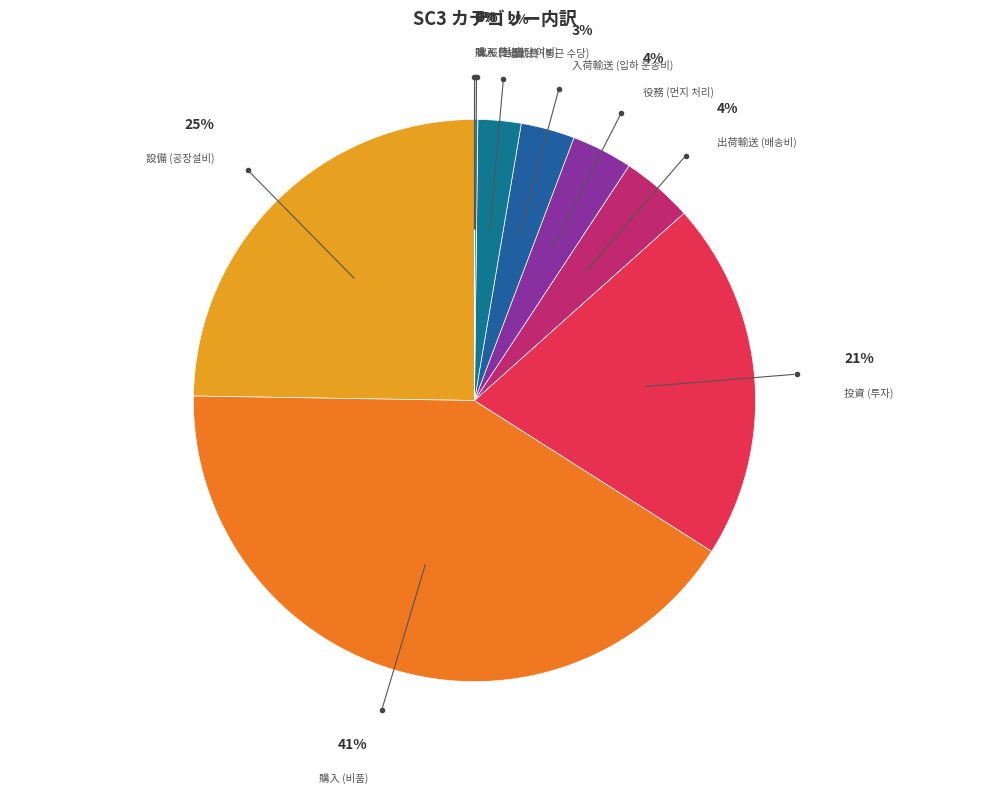

Is there any slice that represents more than half of the pie?

No